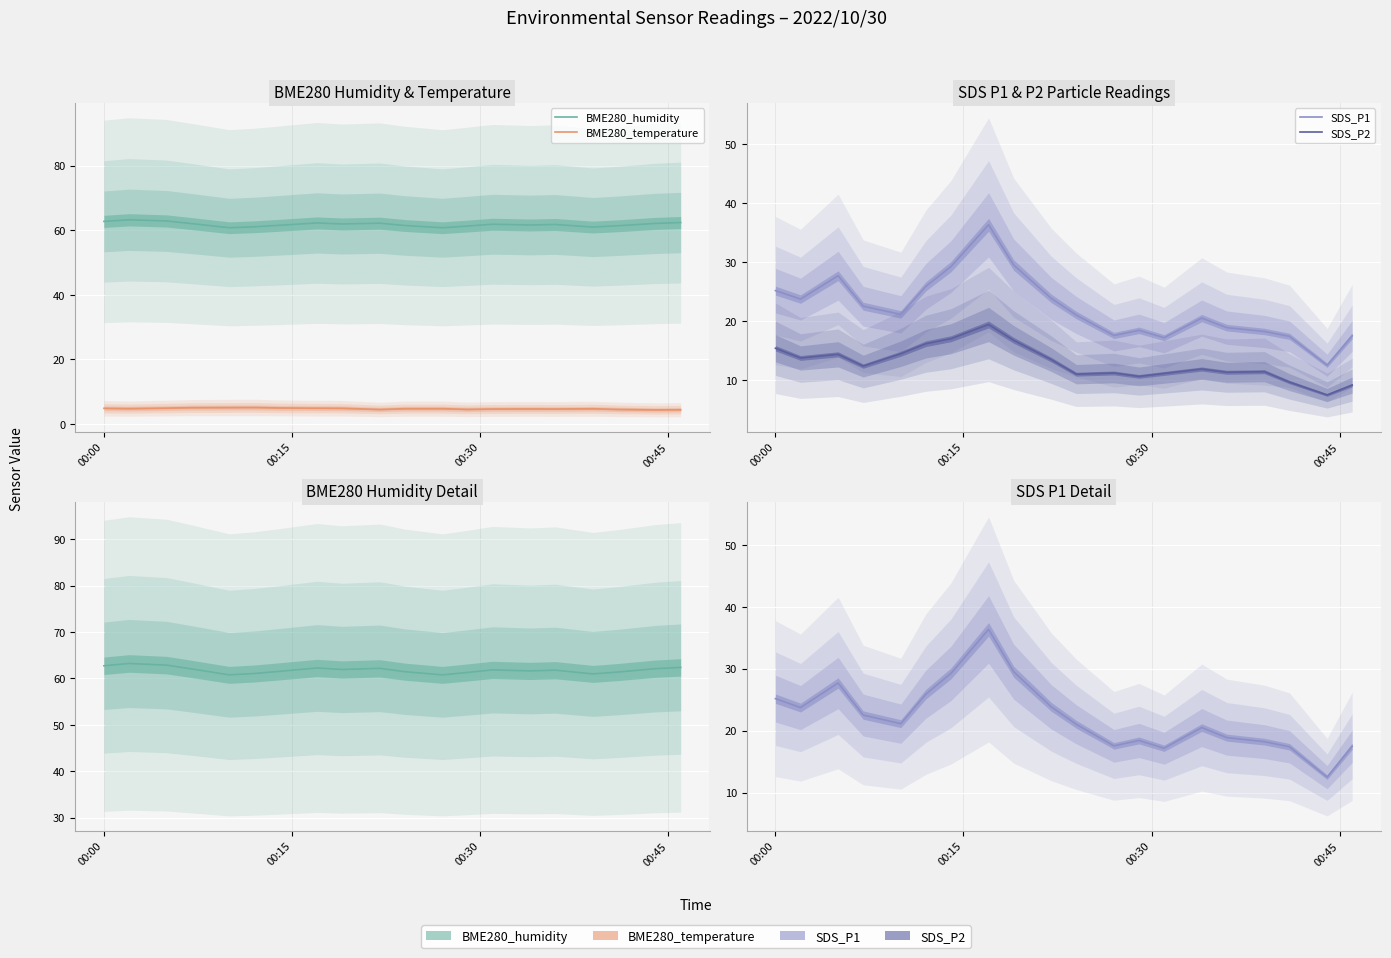

What is the maximum value shown in the chart?

63.2